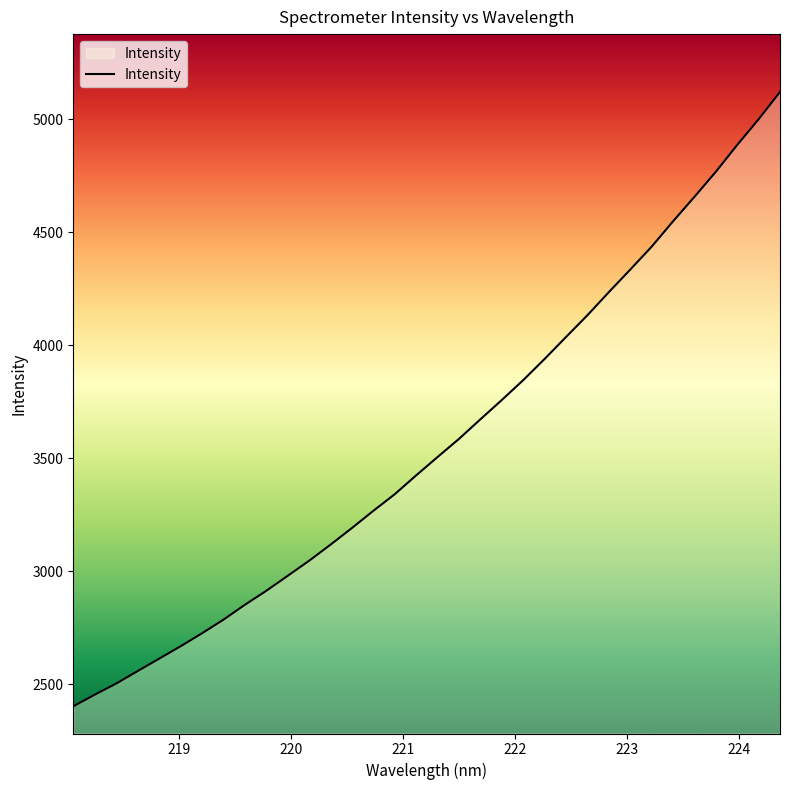

What is the sum of all values?

121320.3